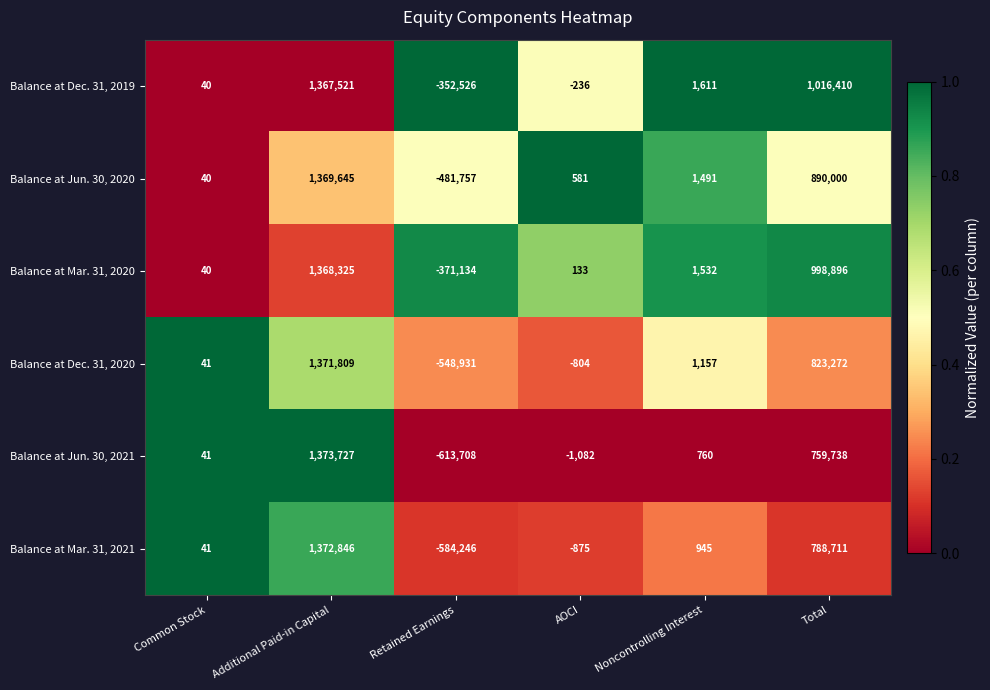

At which category does the chart reach its peak across all series?

Additional Paid-in Capital